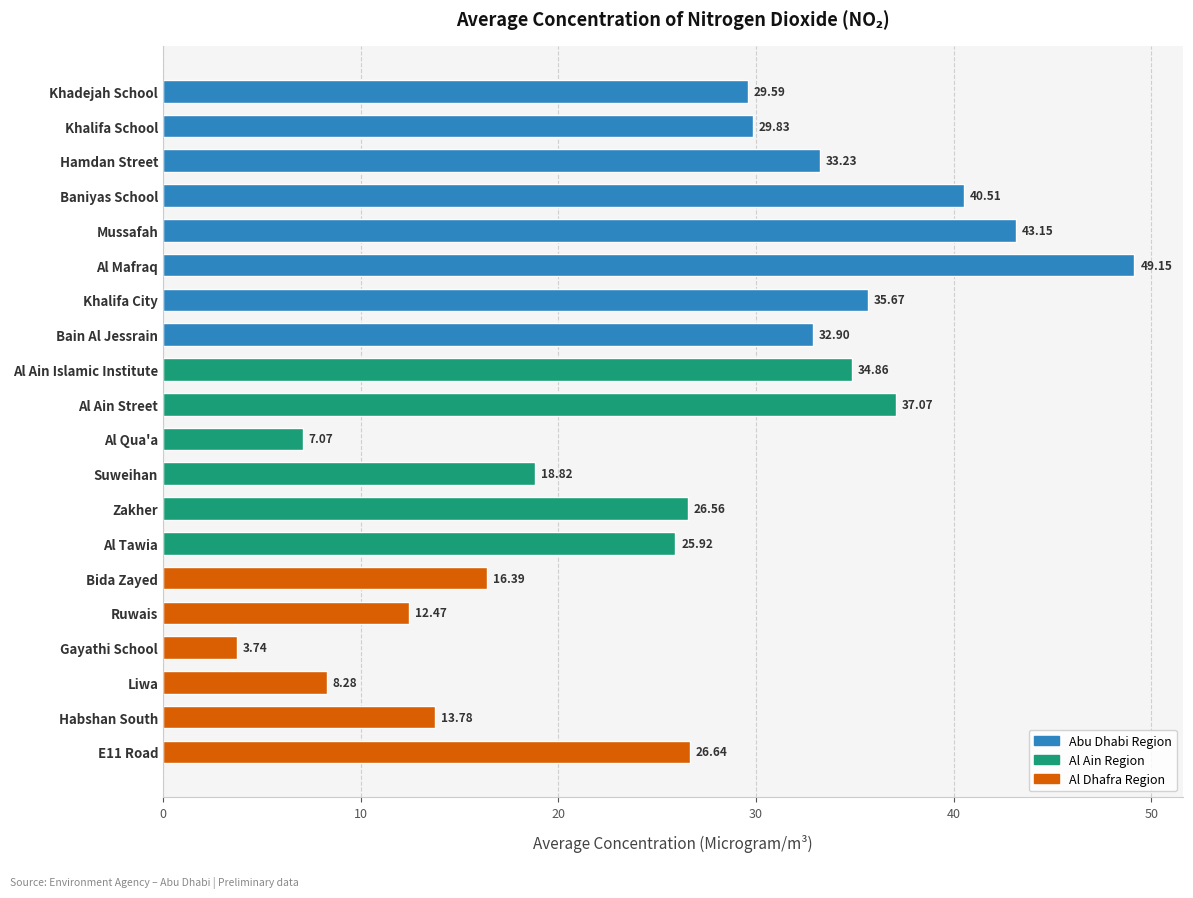

What is the ratio of the value at Al Tawia to the value at Liwa?

3.1